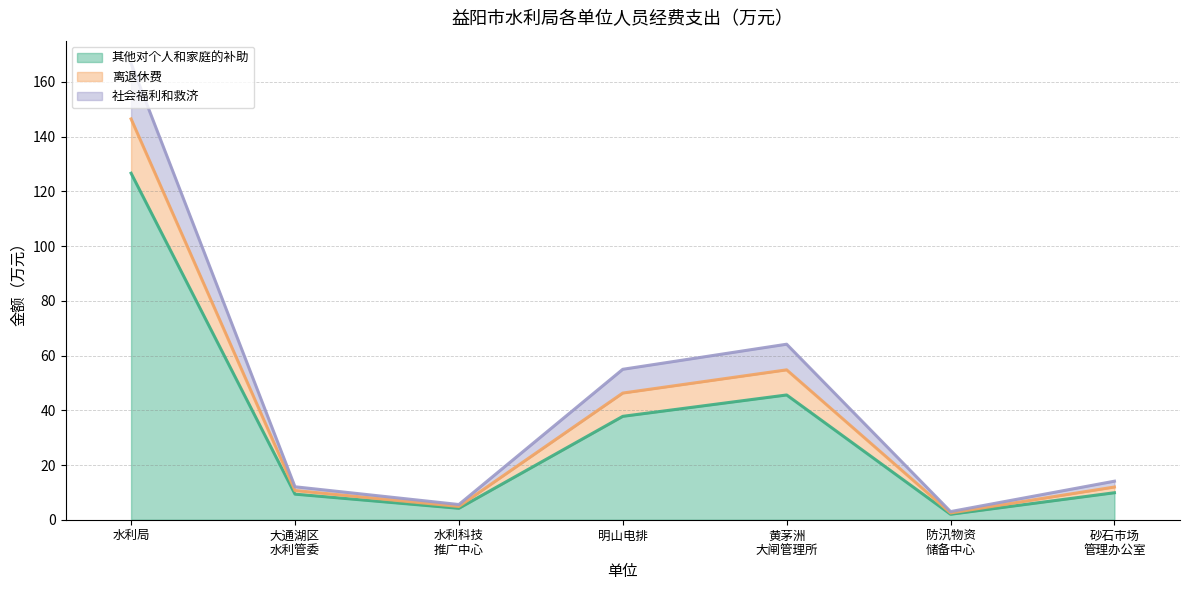

True or false: 其他对个人和家庭的补助 (线) and 社会福利和救济 (线) intersect in this chart.

False